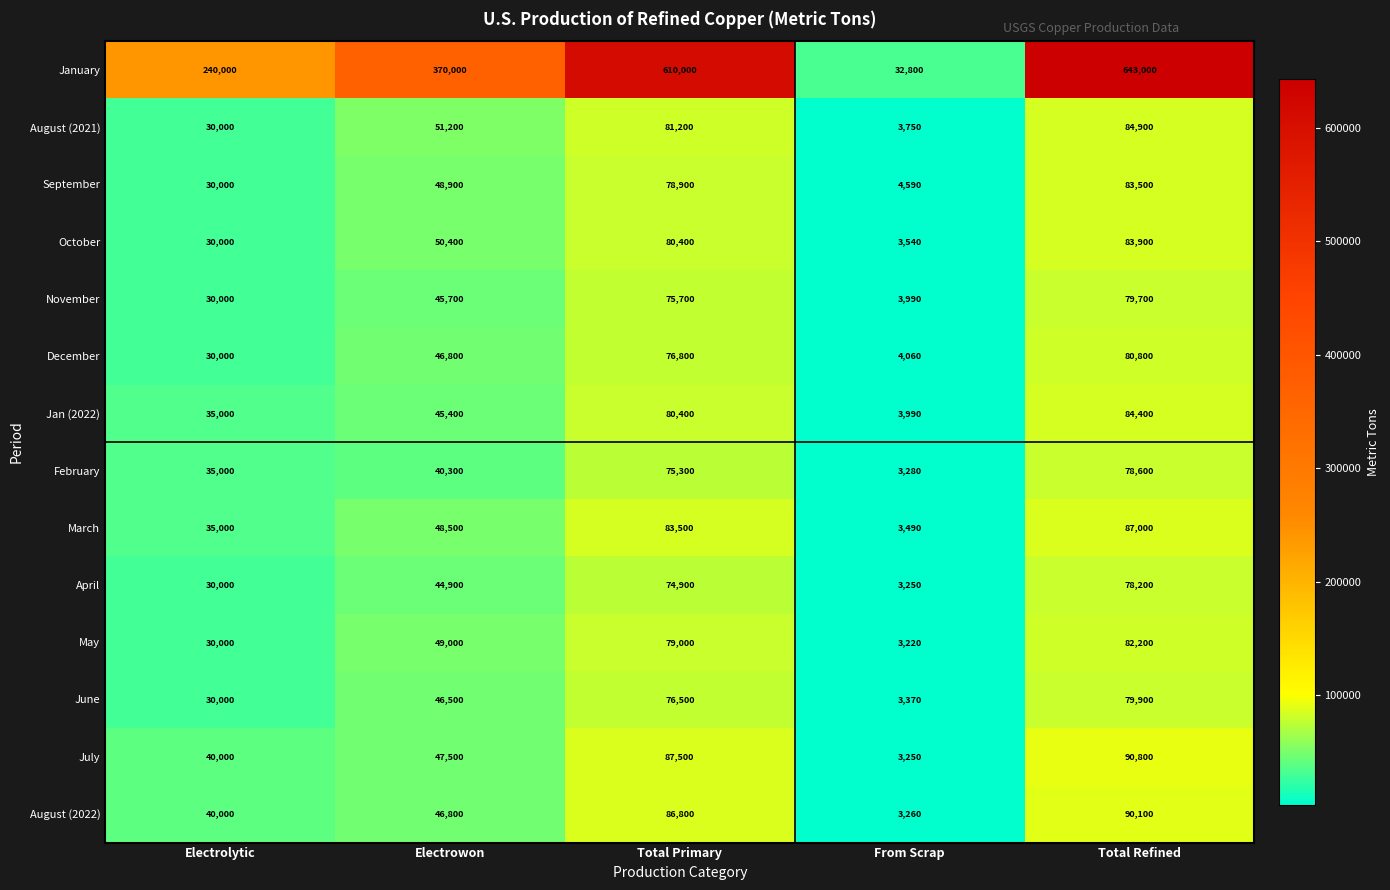

At how many categories does at least one series exceed 202844?

4